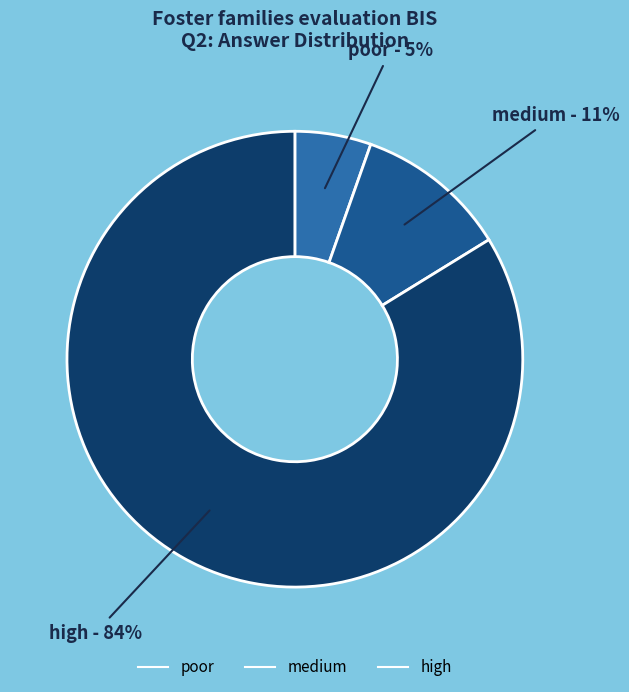

Which category has the smallest portion of the pie?

poor